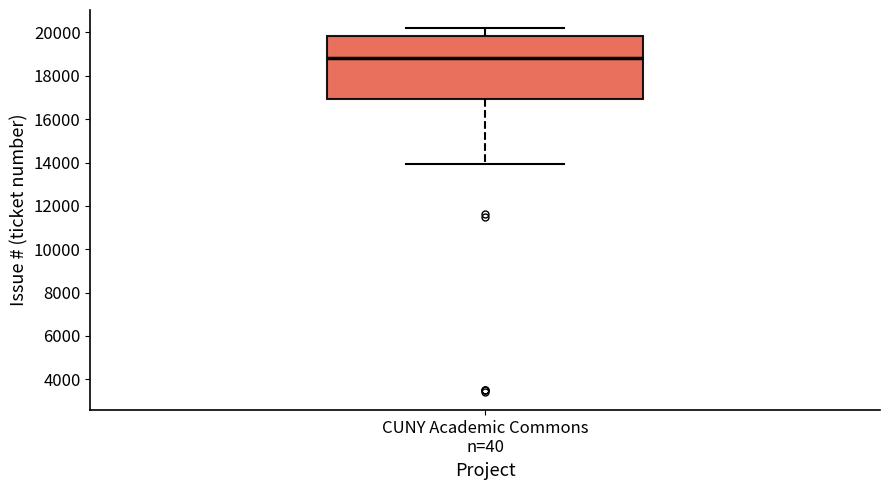

Read this box plot against the y-axis: the position of the median line, the range covered by the box, and the ends of both whiskers. The values are not printed on the chart, so give them approximately, as read against the axis.

median 18800, box 17000 to 19800, whiskers 14000 to 20200